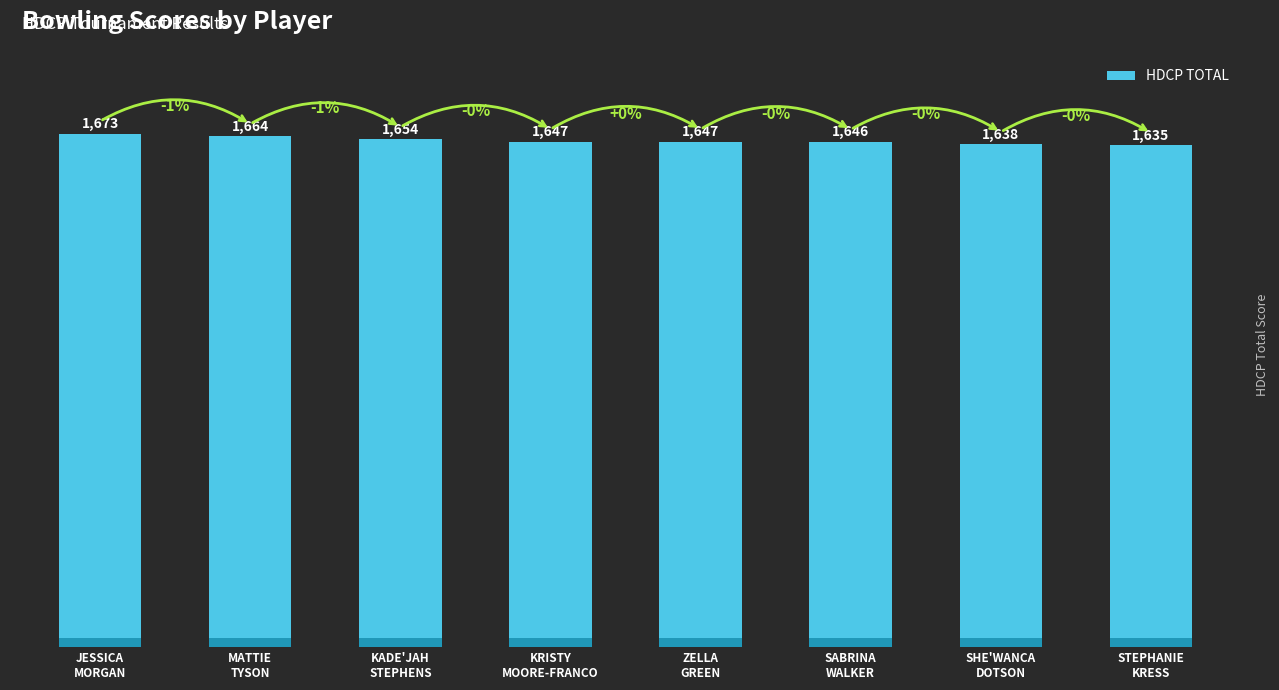

What is the ratio of the value at JESSICA
MORGAN to the value at SABRINA
WALKER?

1.0